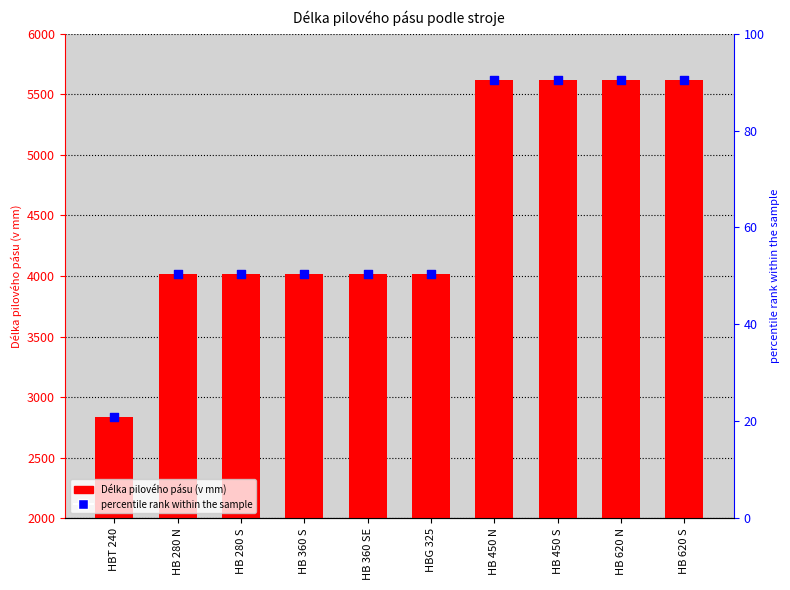

At how many categories does at least one series exceed 4332?

4